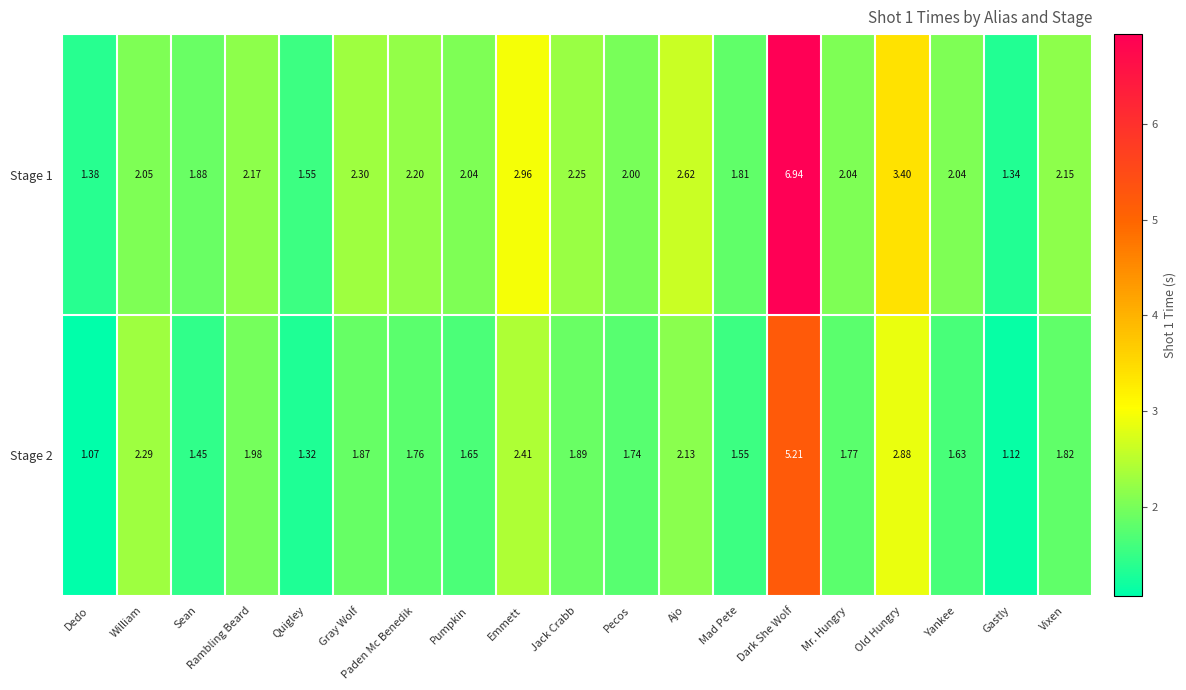

At which category is the sum across all series the highest?

Dark She Wolf